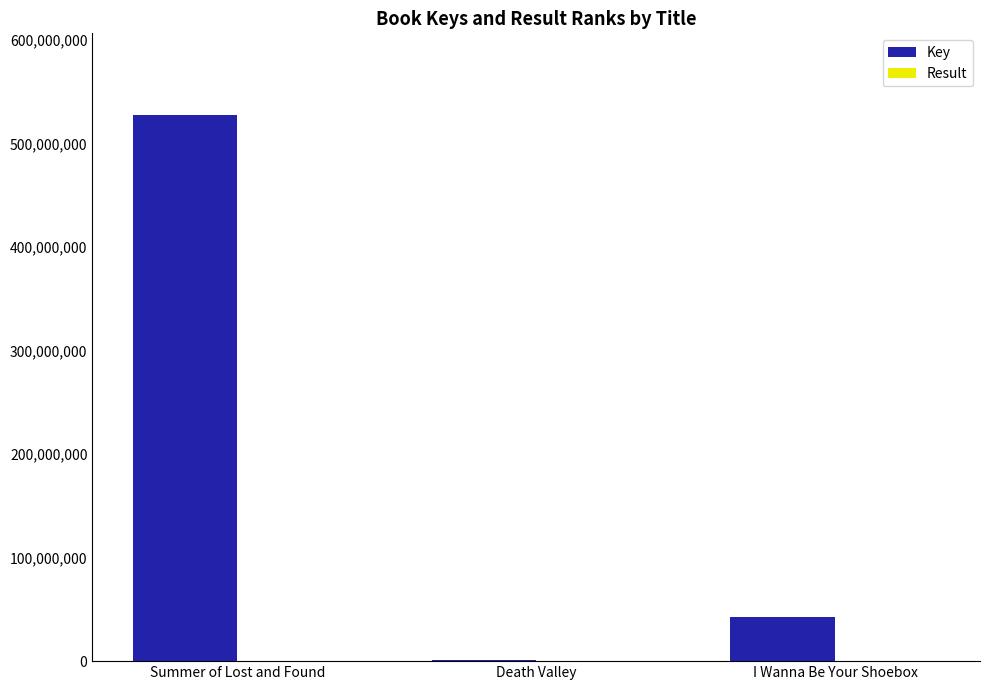

The value of Key at Summer of Lost and Found is 527297194. True or false?

True